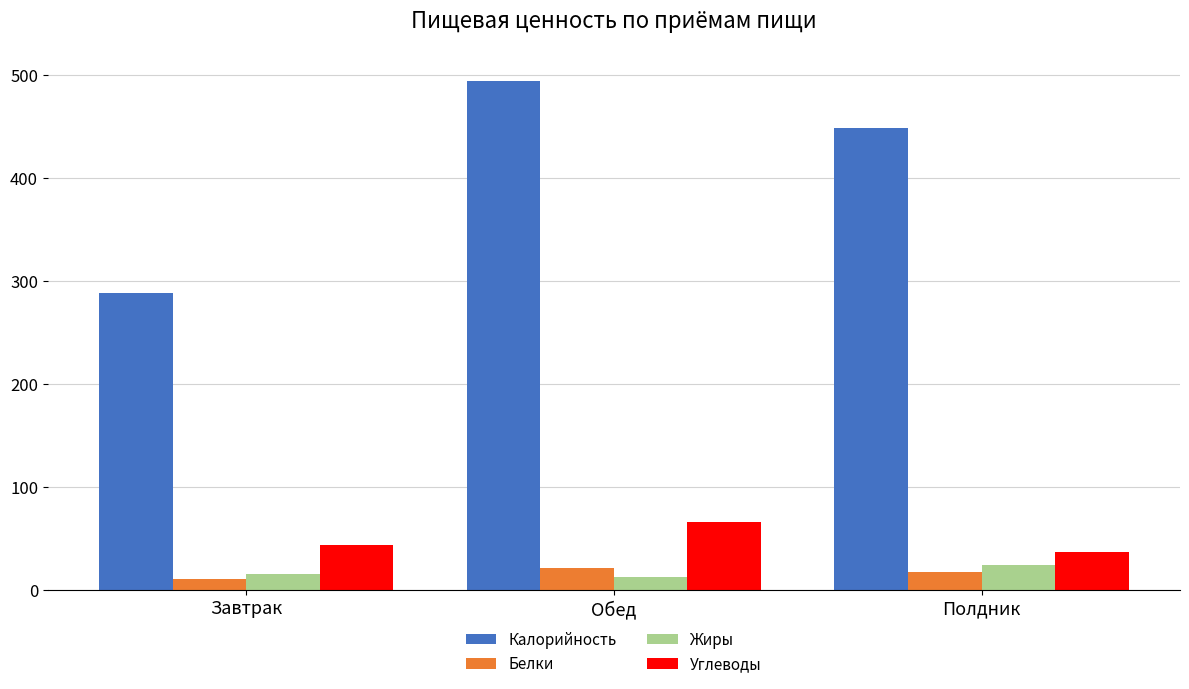

How many data points does each series have?

3